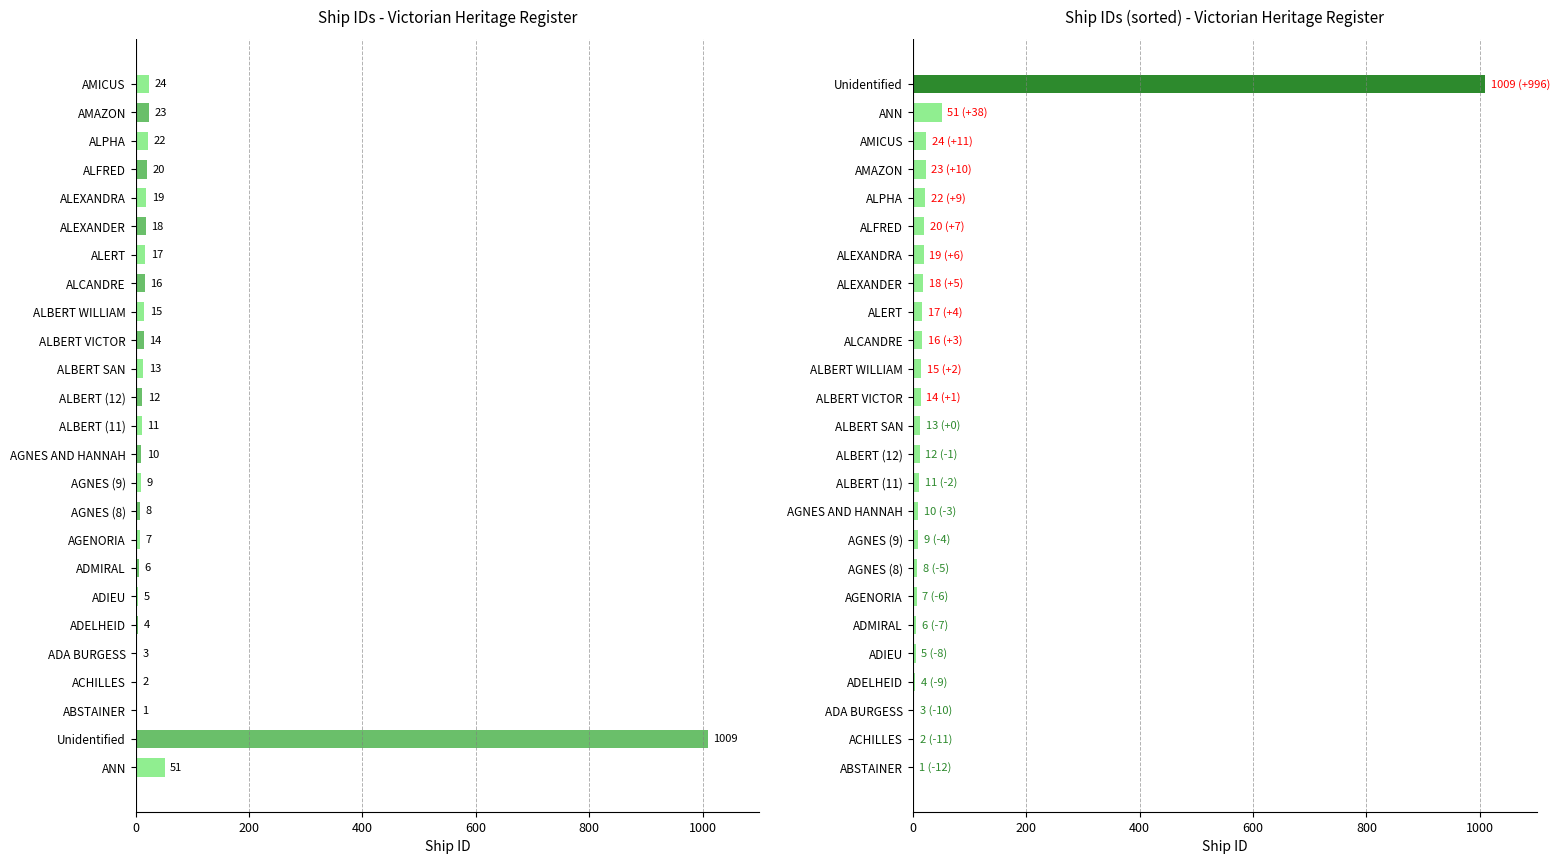

Is it true that ID equals 23 at ALBERT WILLIAM?

False